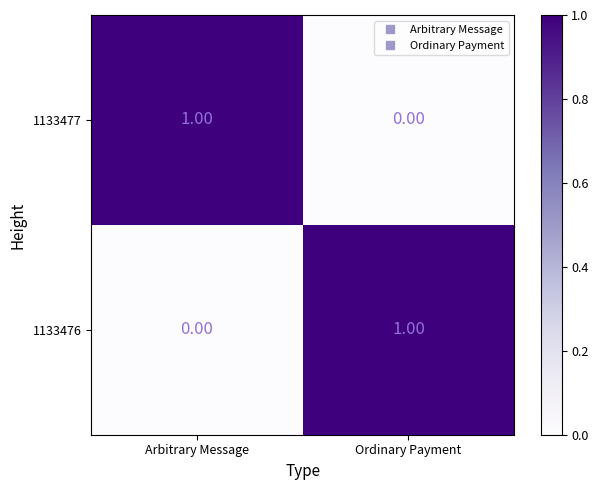

At which label does 1133476 reach its peak?

Ordinary Payment